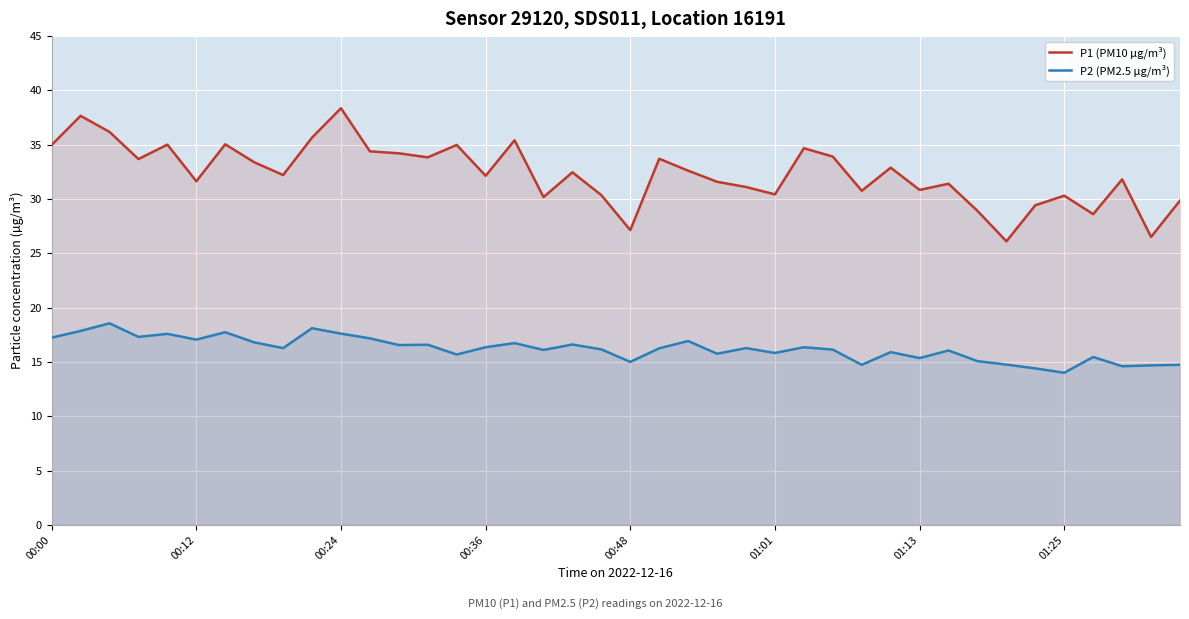

How many lines are shown in the chart?

2